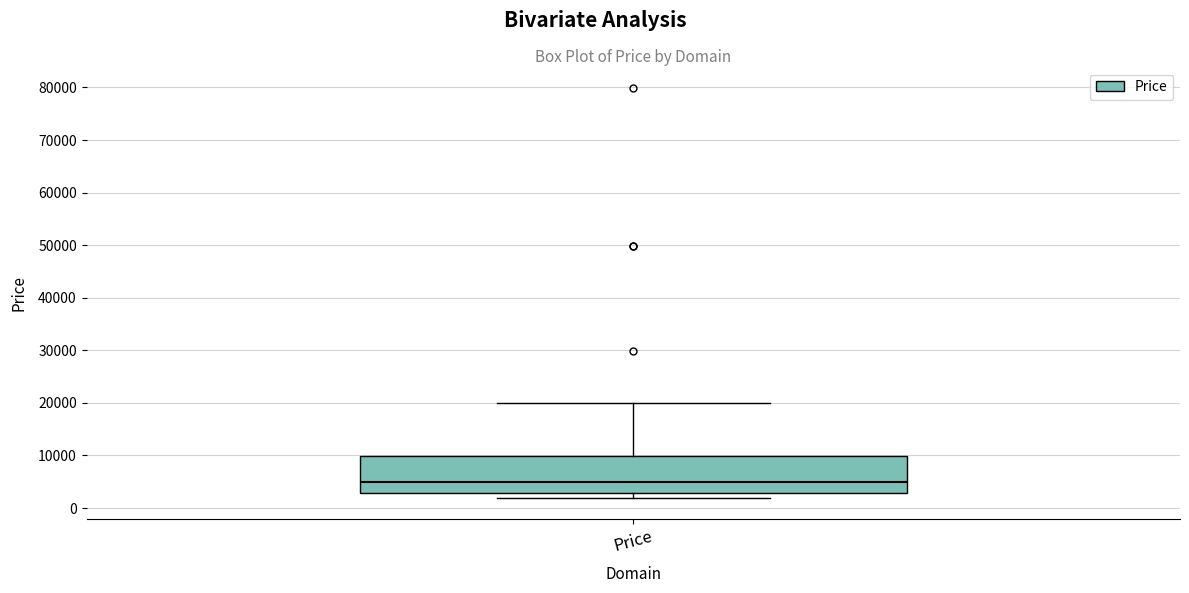

Read this box plot against the y-axis: the position of the median line, the range covered by the box, and the ends of both whiskers. The values are not printed on the chart, so give them approximately, as read against the axis.

median 5000, box 3000 to 10000, whiskers 2000 to 20000